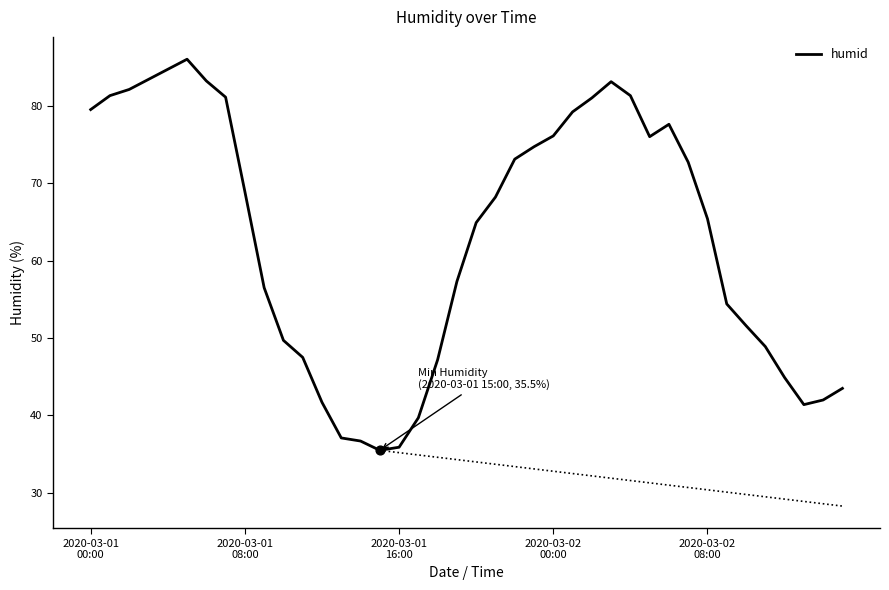

What is the change in value from 10 to 25?

+29.5